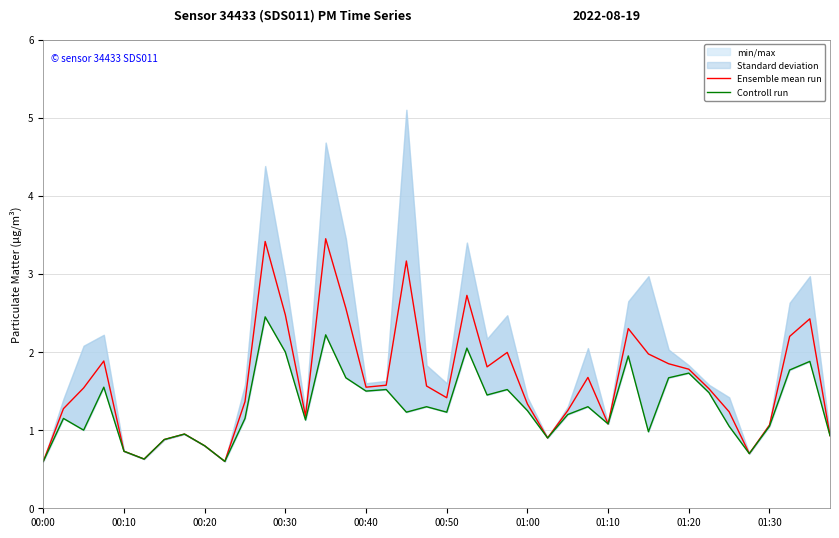

Is it true that Ensemble mean run equals 1.0 at 33?

False